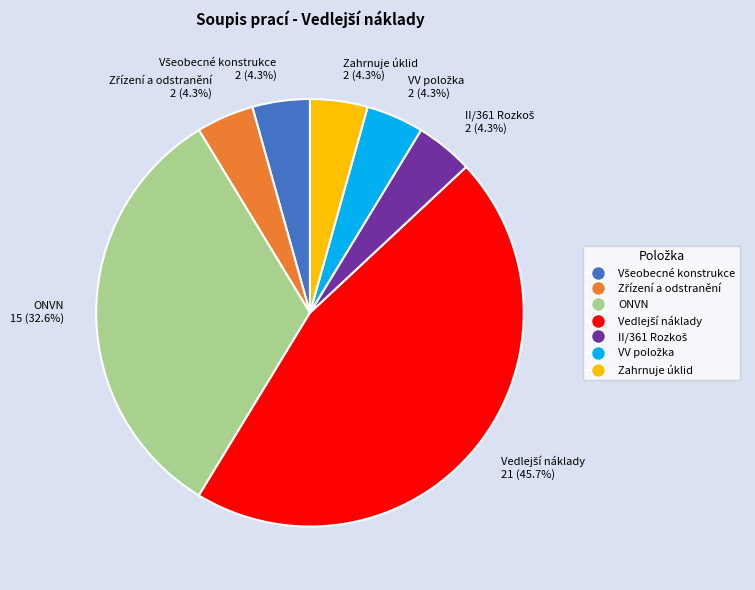

Is there any slice that represents more than half of the pie?

No